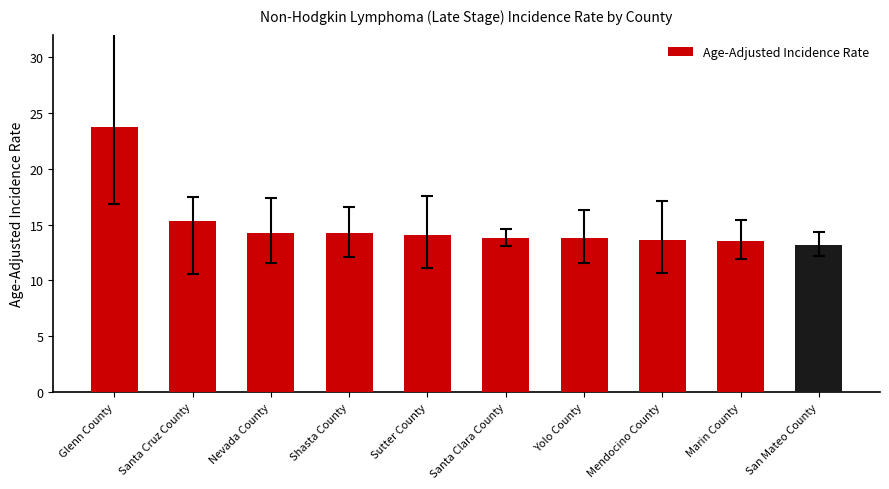

At which label is the value closest to 18?

Santa Cruz County